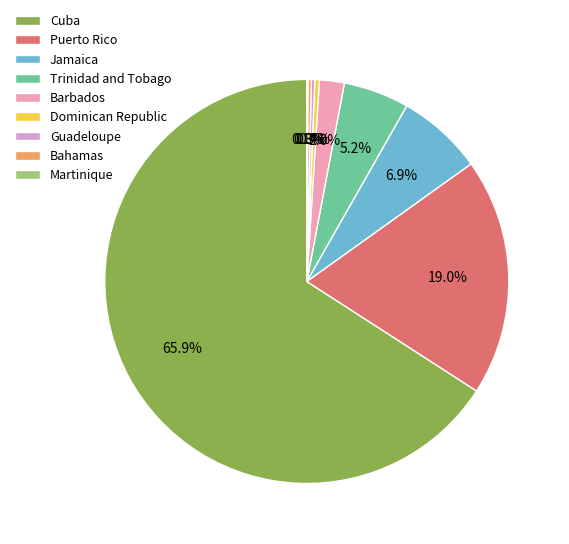

True or false: Trinidad and Tobago accounts for 5% of the total.

True